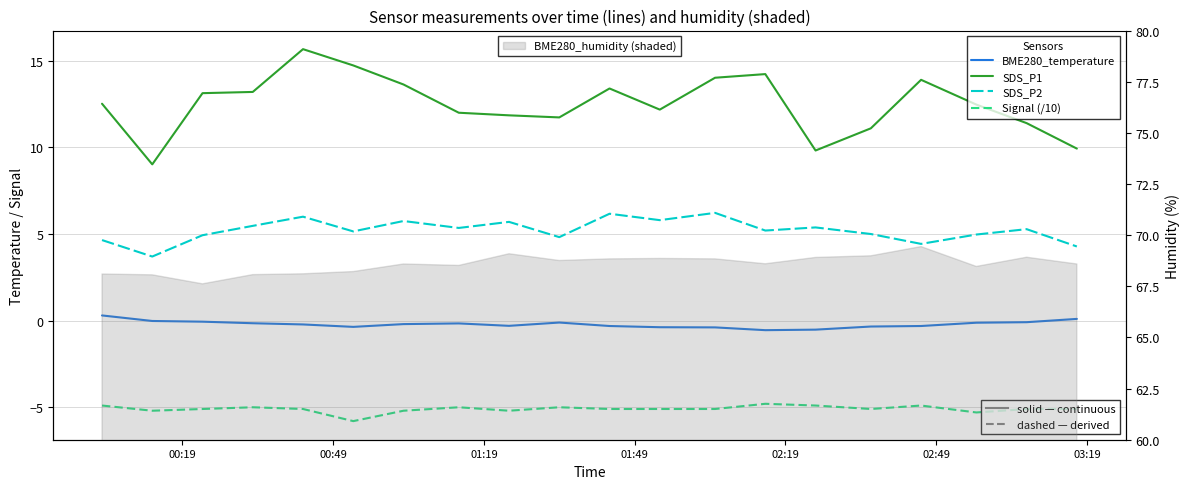

Which series has the widest spread of values?

SDS_P1